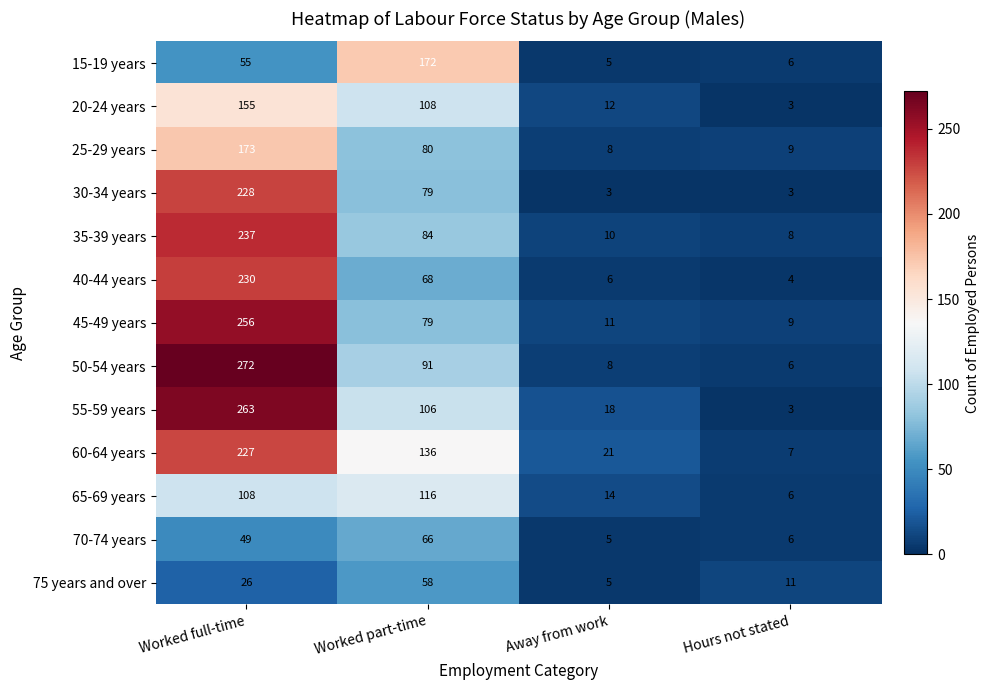

True or false: 55-59 years has a value of 263 at Worked full-time.

True